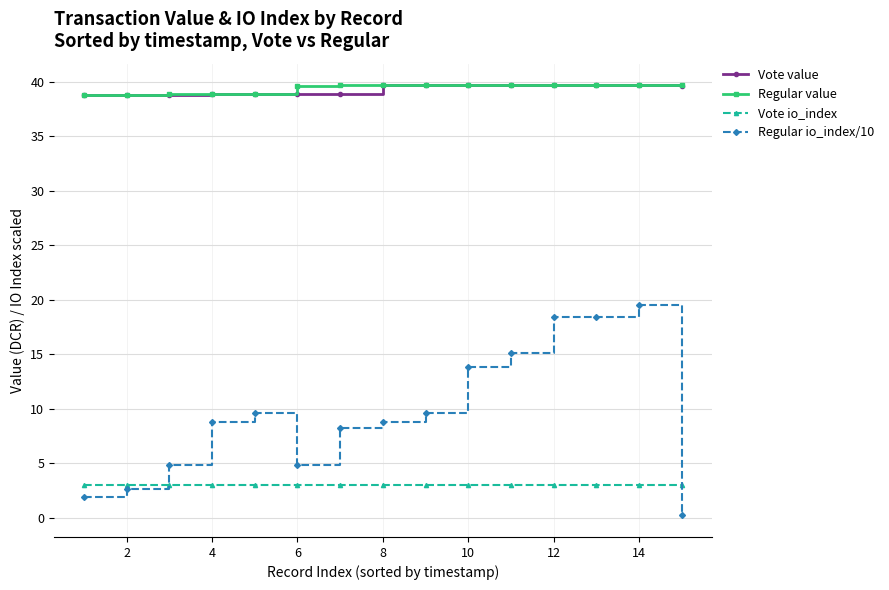

At how many categories does at least one series exceed 28?

15